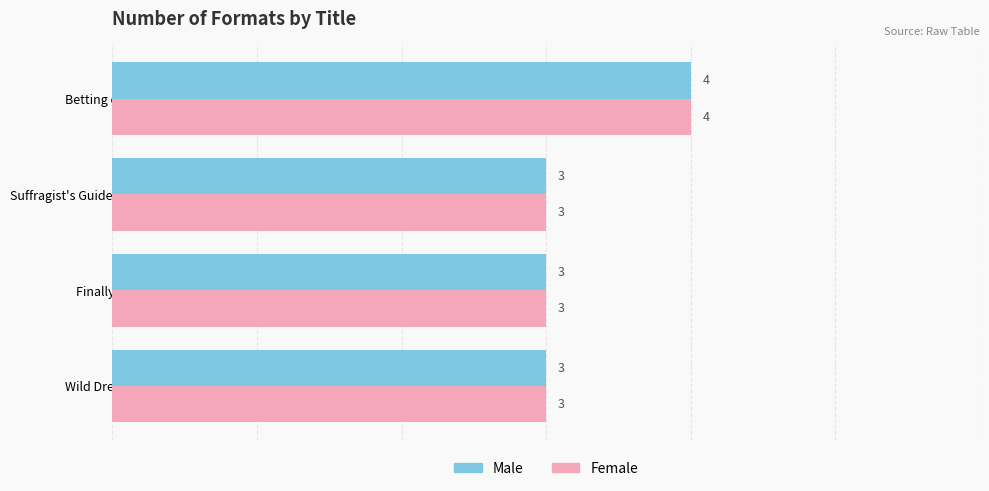

Is it true that Male equals 5 at Finally Fitz?

False